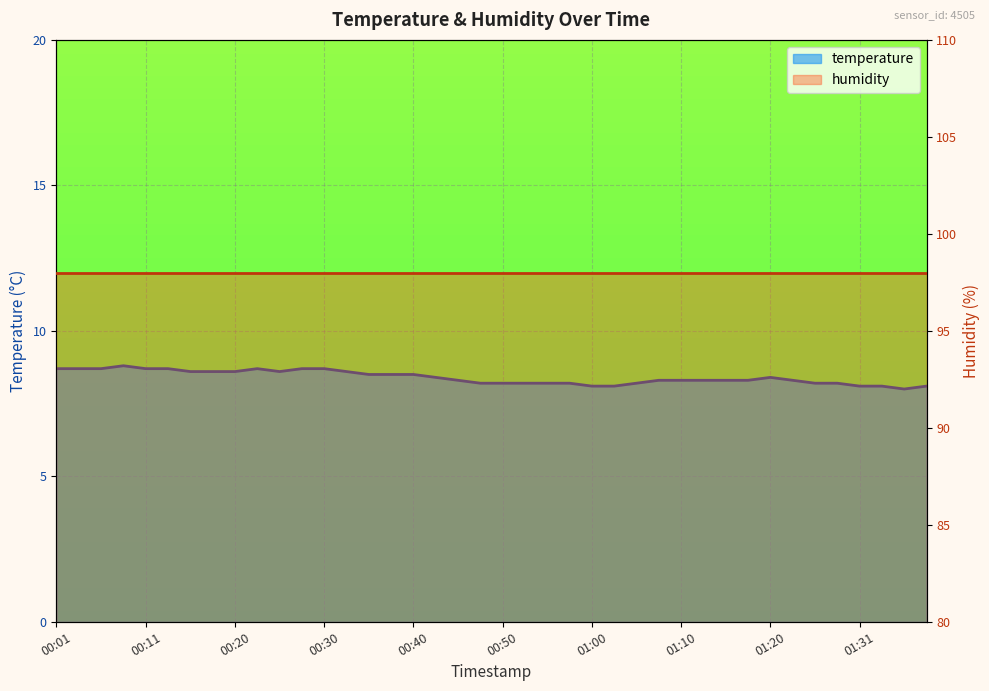

What is the label of the 6th point from the right?

01:26